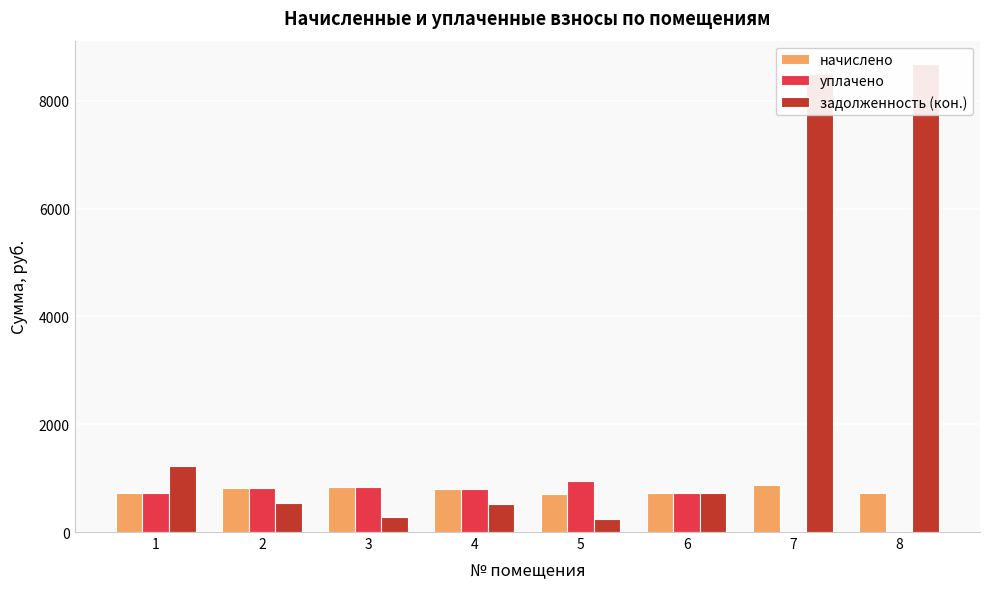

How many values in the начислено series exceed 790?

4